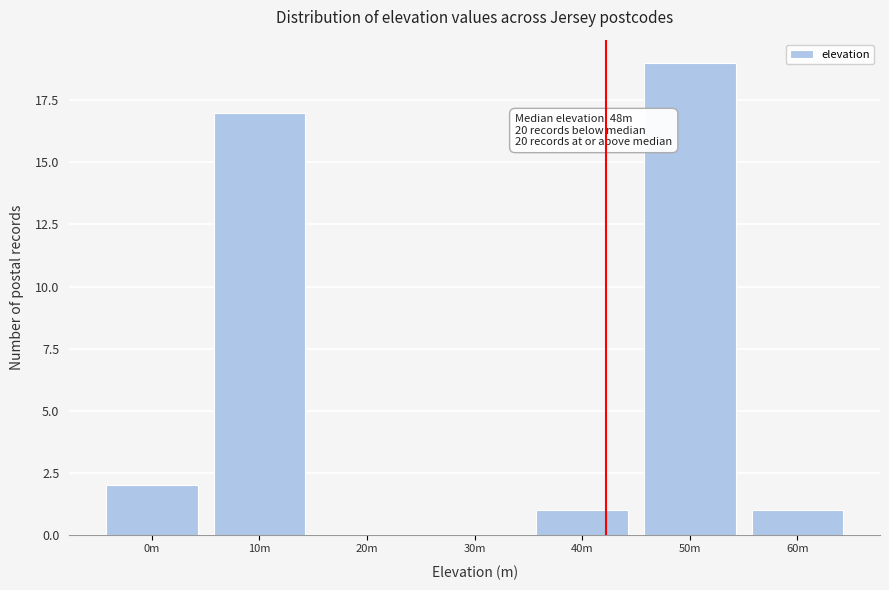

Reading left to right, what are all the values shown in this chart?

0m=2	10m=17	20m=0	30m=0	40m=1	50m=19	60m=1